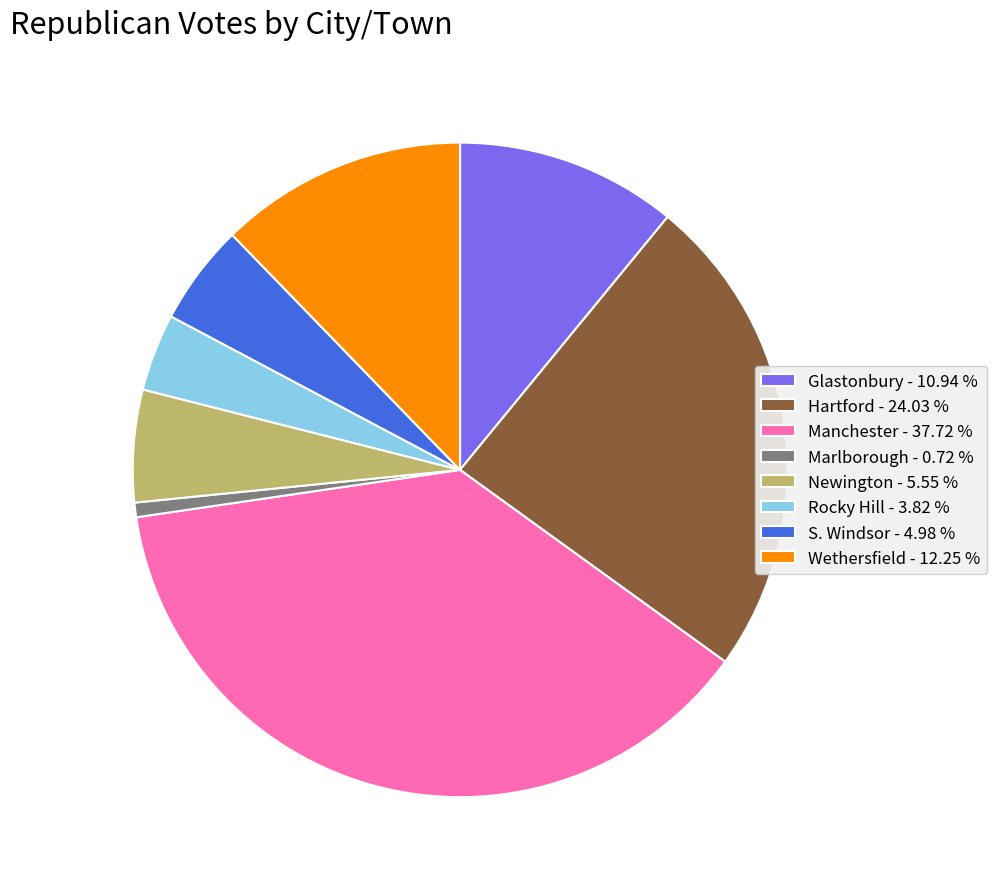

Does Glastonbury account for over 50% of the chart?

No